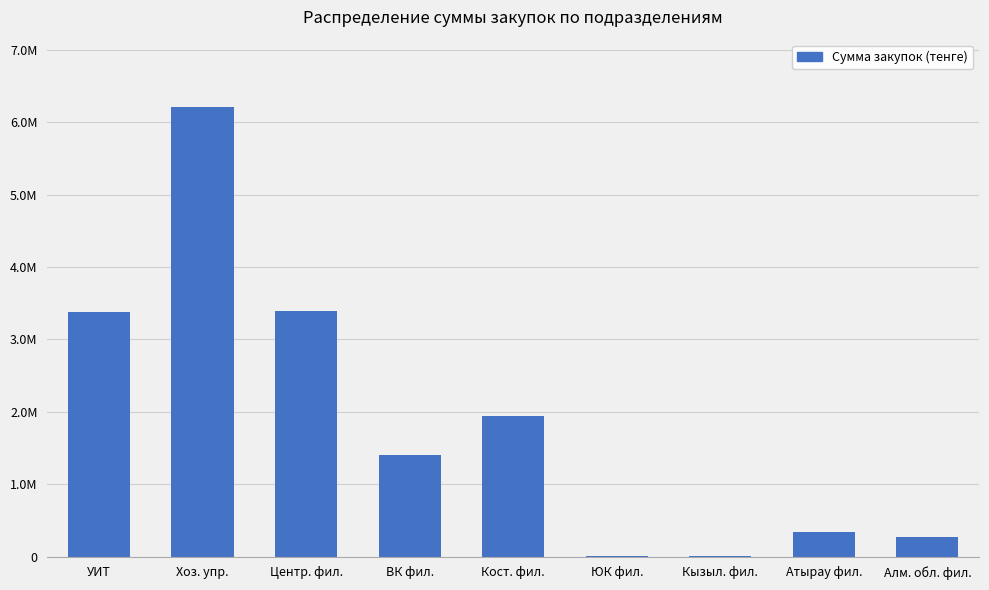

What is the average value?

1880442.4